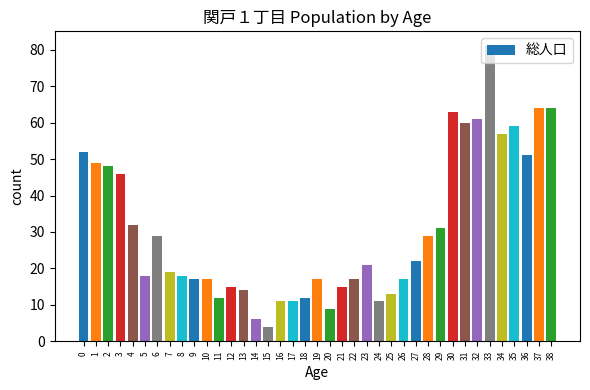

What is the value of the 22nd bar from the left?

15